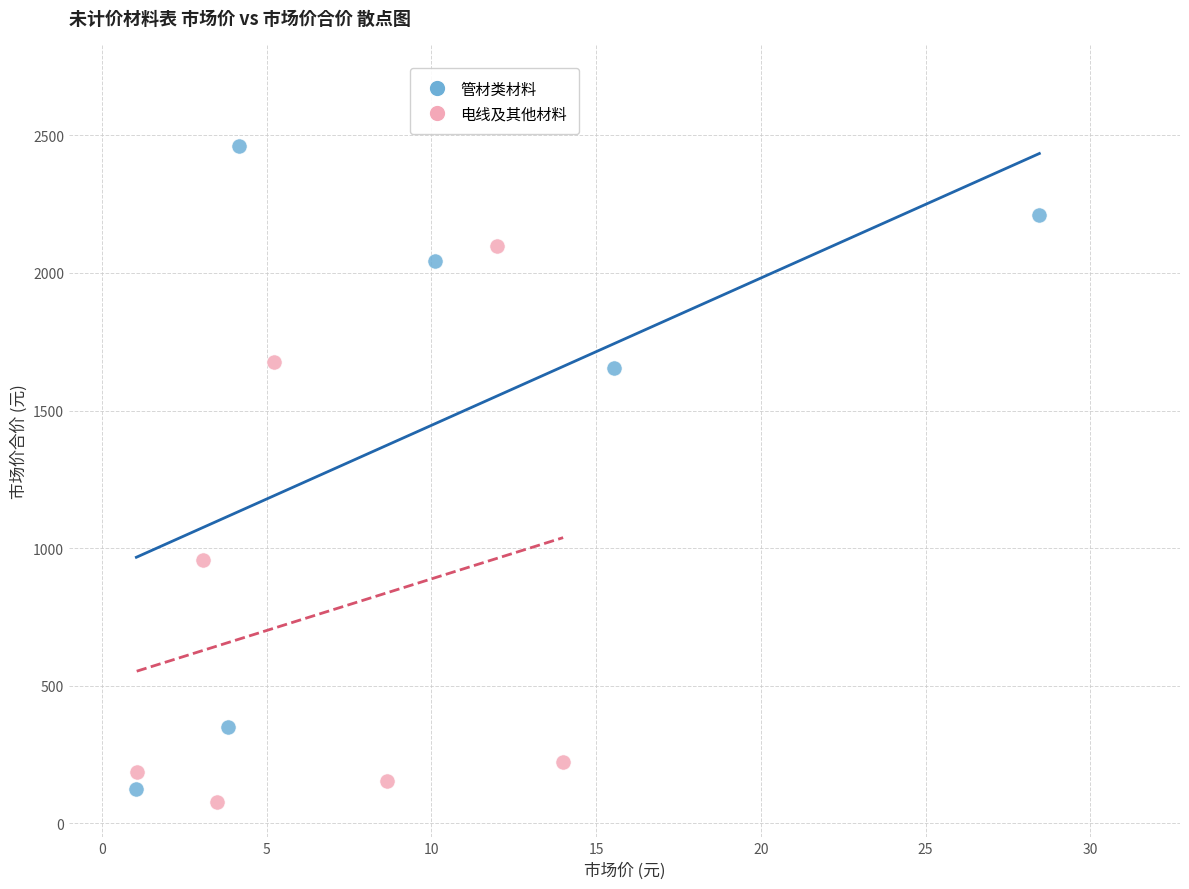

Which series has the widest spread of Y values?

管材类材料